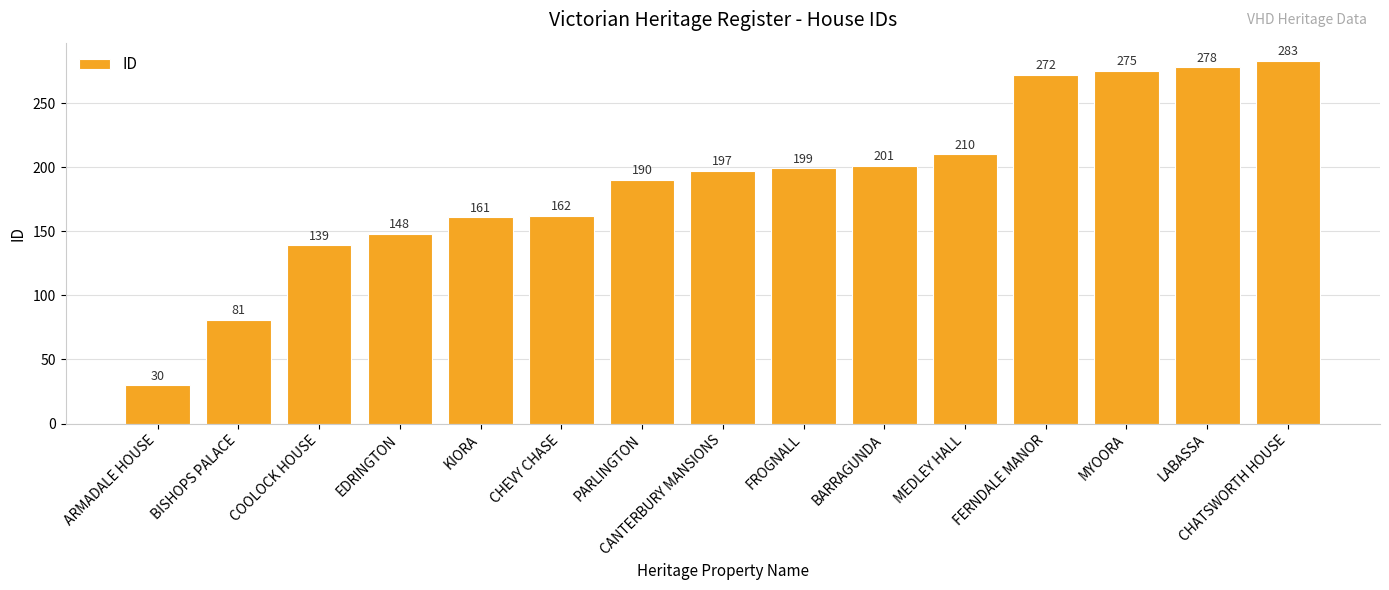

Reading right to left, list all the values displayed in this chart.

CHATSWORTH HOUSE=283	LABASSA=278	MYOORA=275	FERNDALE MANOR=272	MEDLEY HALL=210	BARRAGUNDA=201	FROGNALL=199	CANTERBURY MANSIONS=197	PARLINGTON=190	CHEVY CHASE=162	KIORA=161	EDRINGTON=148	COOLOCK HOUSE=139	BISHOPS PALACE=81	ARMADALE HOUSE=30